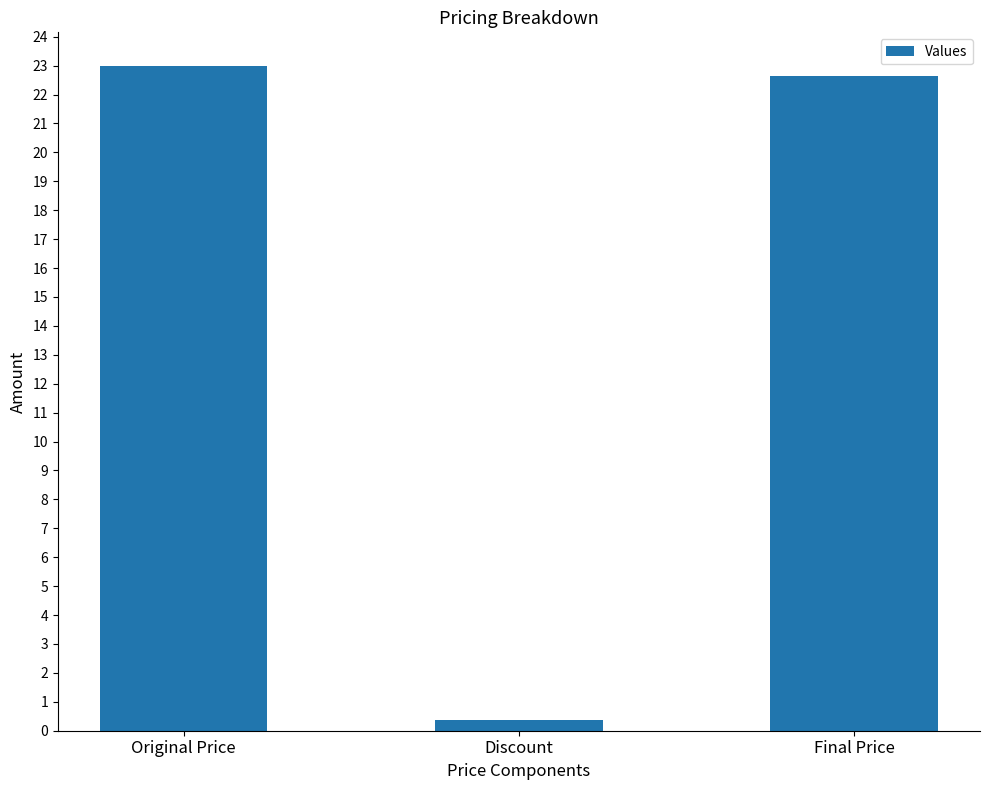

At which label is the value closest to 11?

Discount